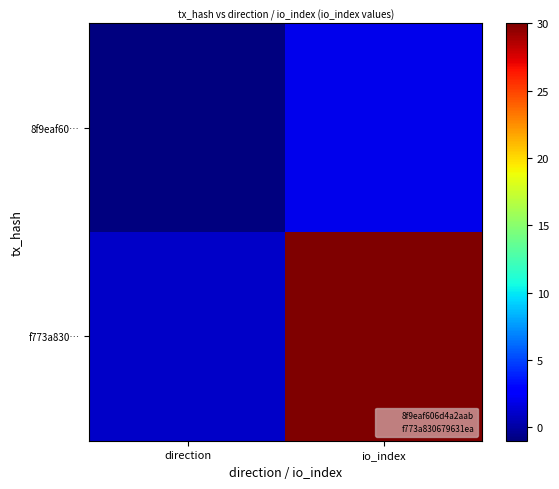

Which category has the lowest value across all series?

direction